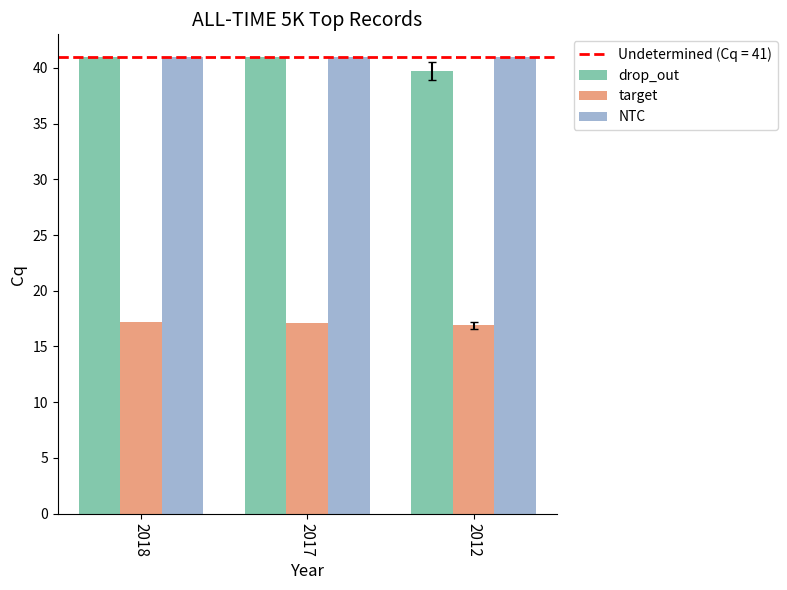

What is the maximum value for NTC?

41.0